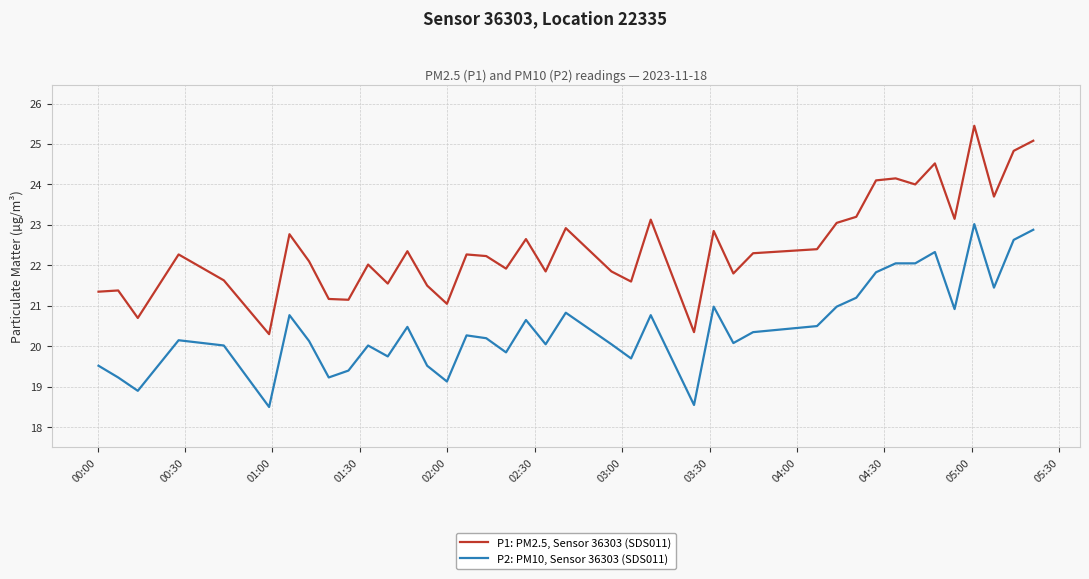

List the series in order of their overall mean, highest first.

P1: PM2.5, Sensor 36303 (SDS011), P2: PM10, Sensor 36303 (SDS011)